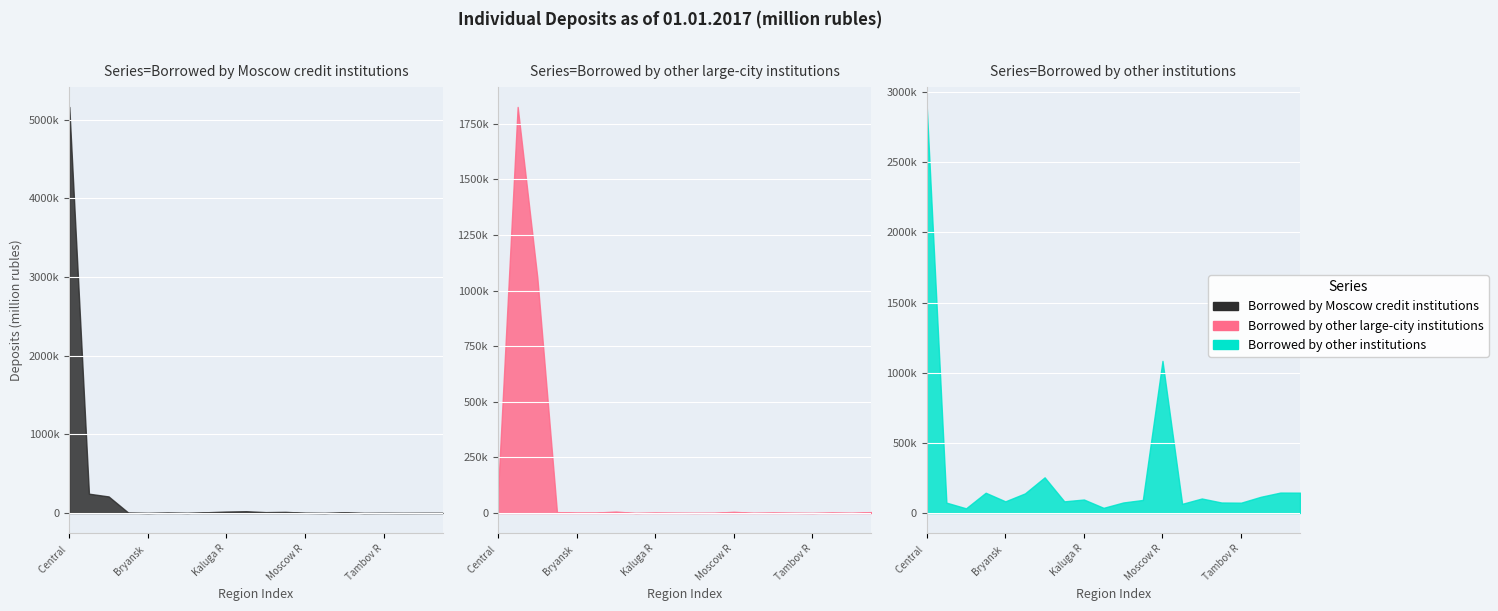

What is the spread (max minus min) of values at Lipetsk Region?

92172